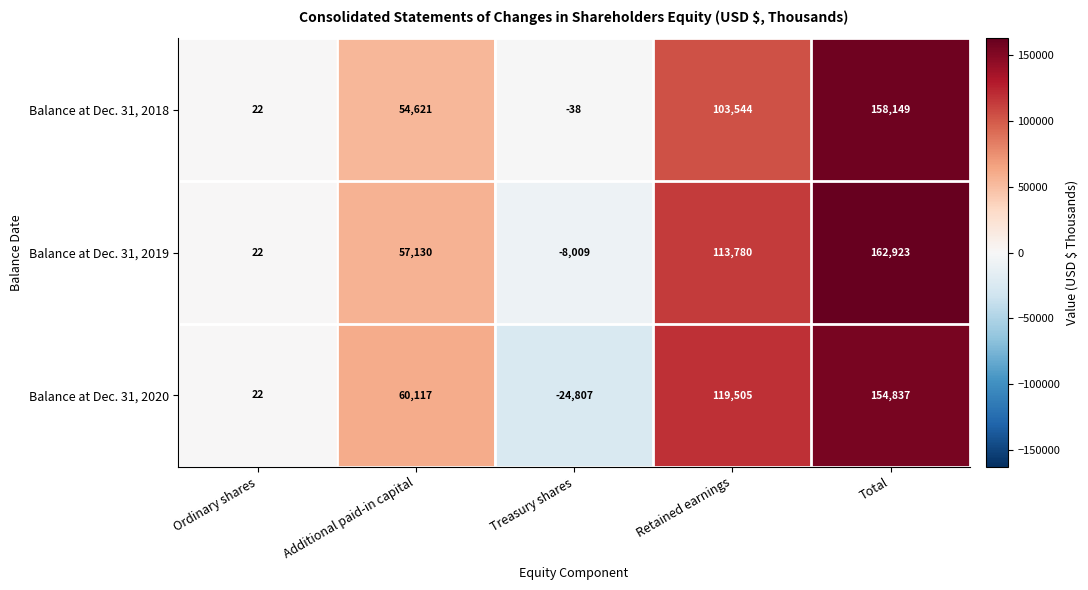

At which label is Balance at Dec. 31, 2018 closest to 79055?

Additional paid-in capital